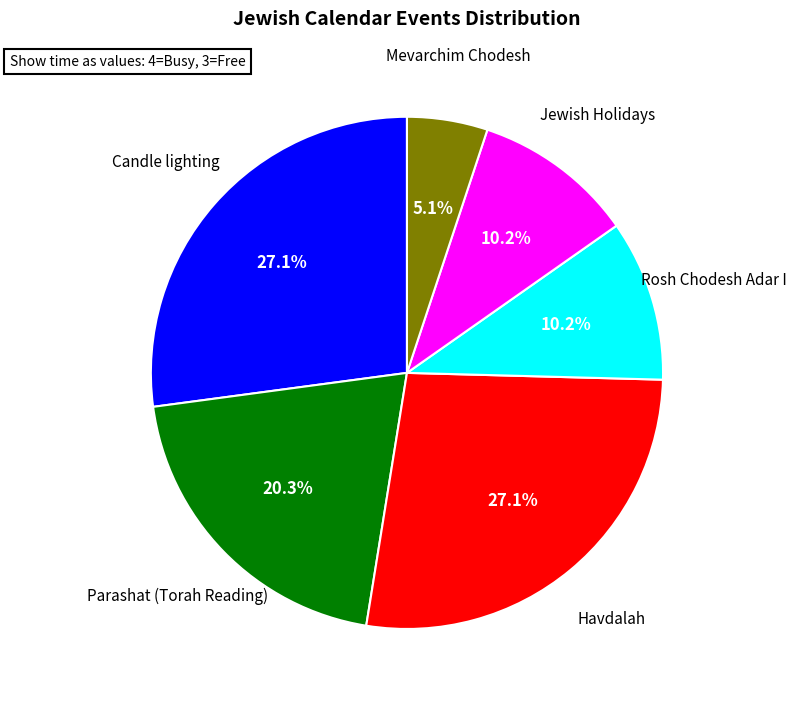

Does any single category account for the majority?

No